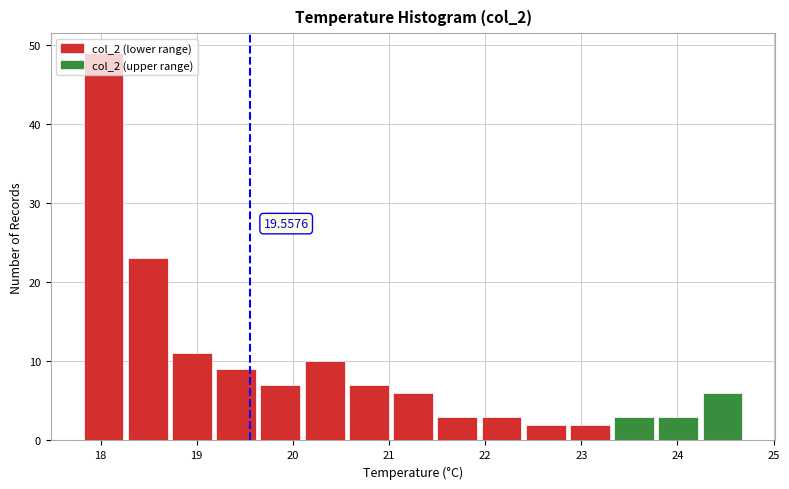

Over which range of the x-axis is the bar tallest?

17.80 to 18.26